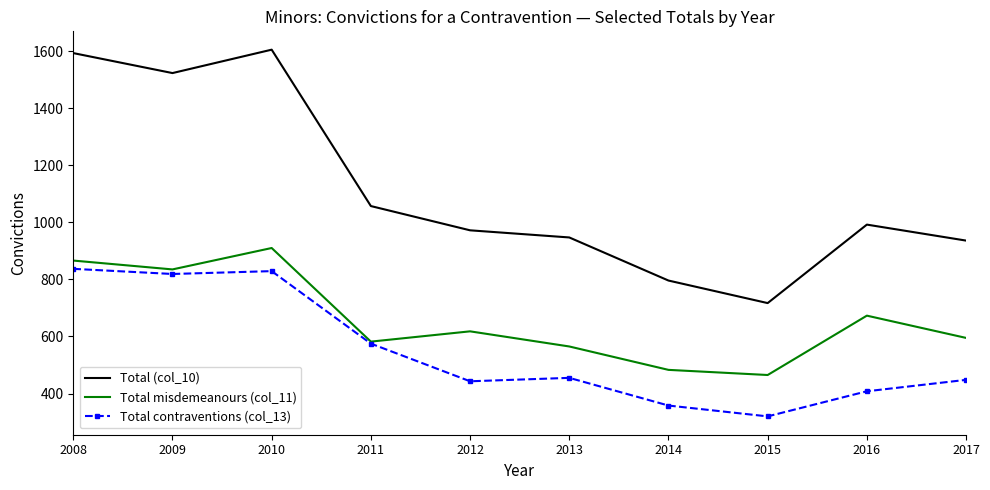

Which series changed the most between 2013 and 2015?

Total (col_10)